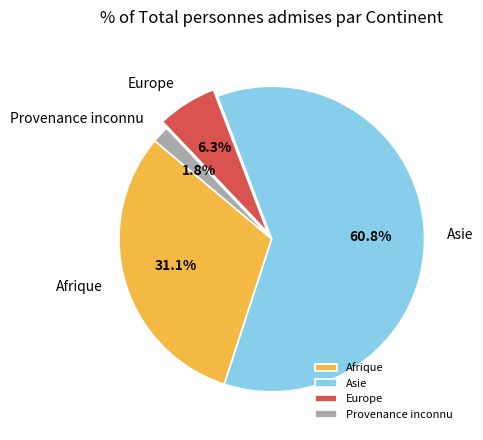

What is the smallest slice in the pie chart?

Provenance inconnu